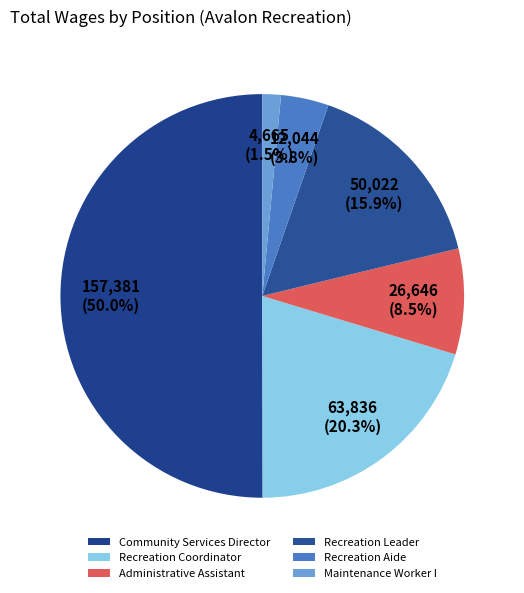

What is the largest slice in the pie chart?

Community Services Director